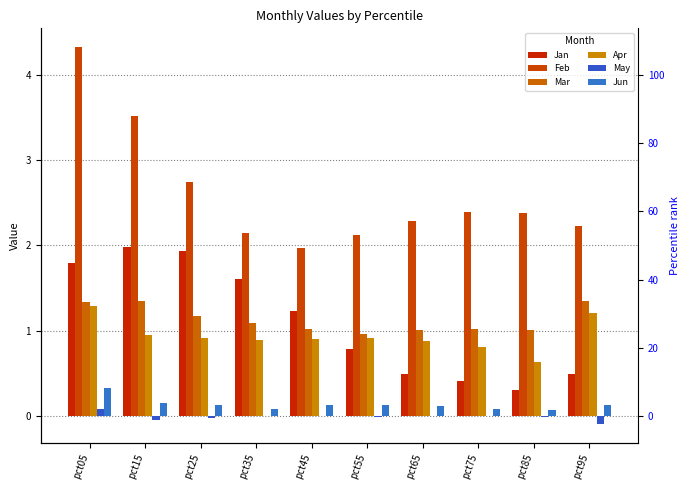

What is the minimum value shown in the chart?

-0.1